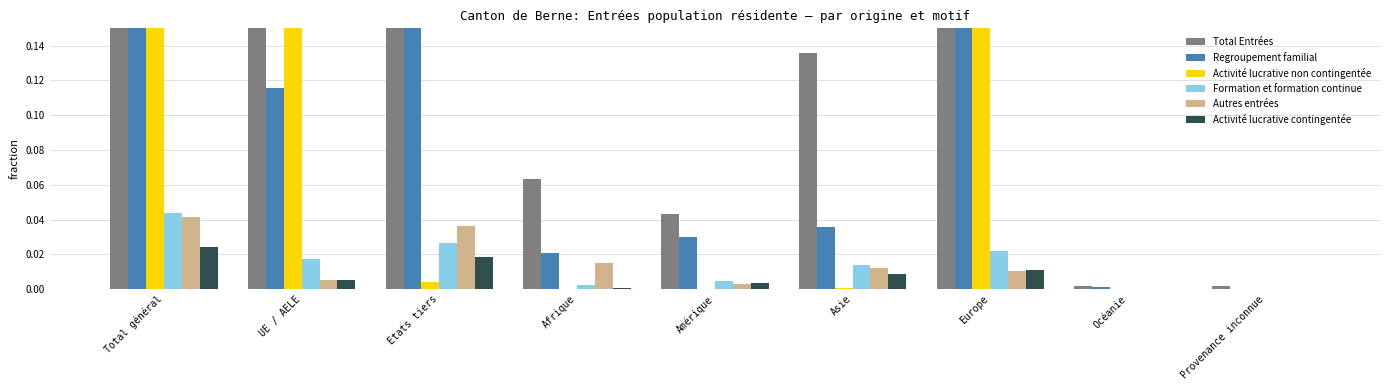

What is the greatest value displayed?

1.0